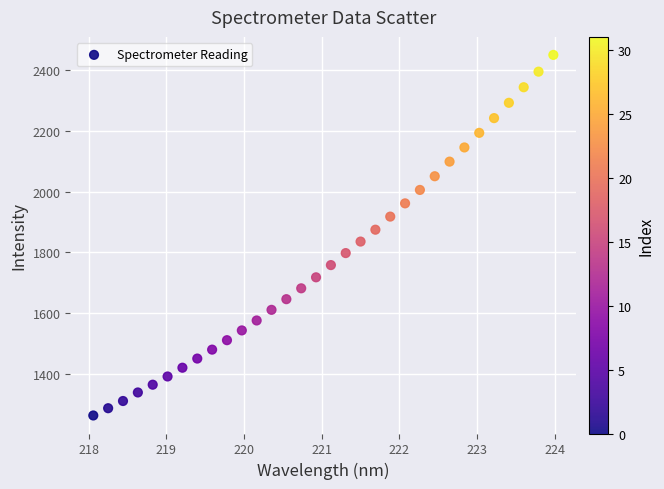

What is the range of Y values (max minus min)?

1187.5